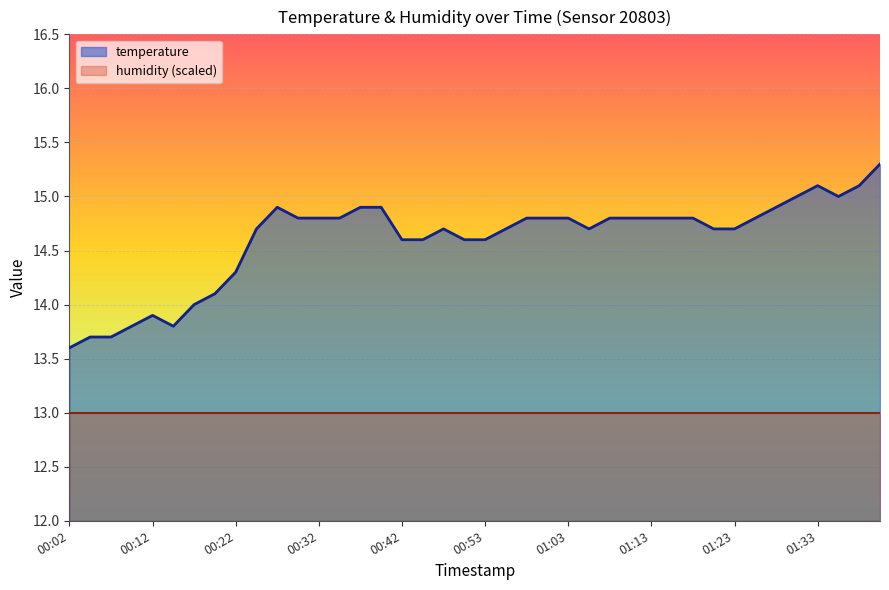

At which label is the value closest to 14?

00:17